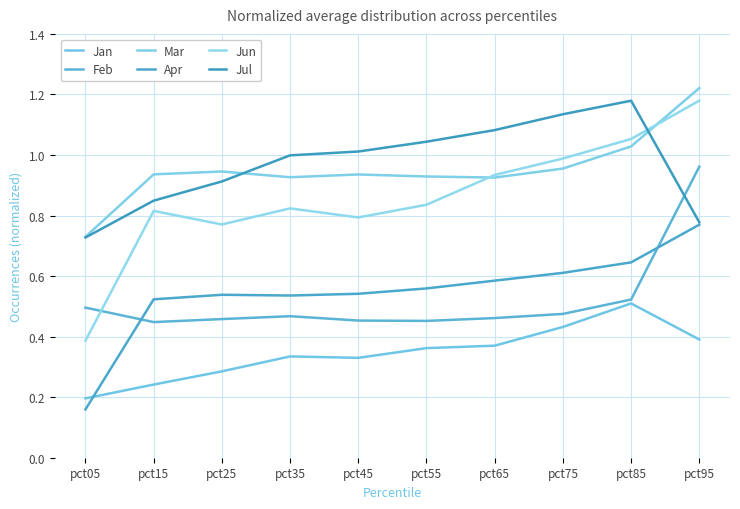

True or false: Jun and Apr cross at least once.

False